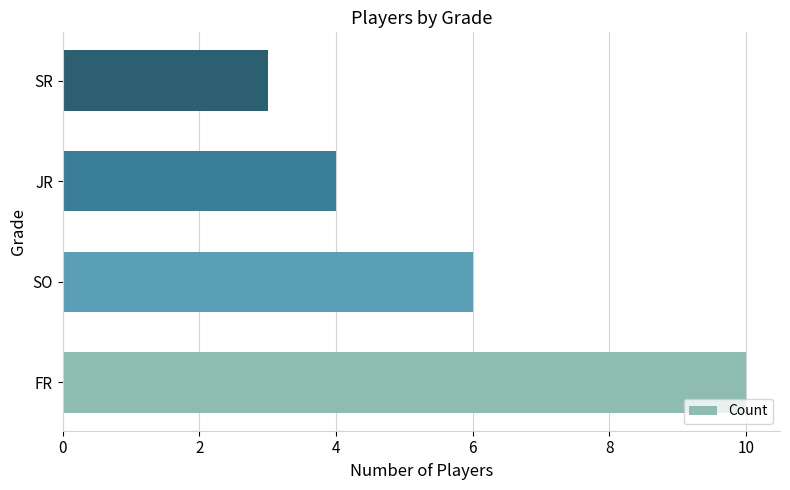

Reading bottom to top, list all the values displayed in this chart.

FR=10	SO=6	JR=4	SR=3